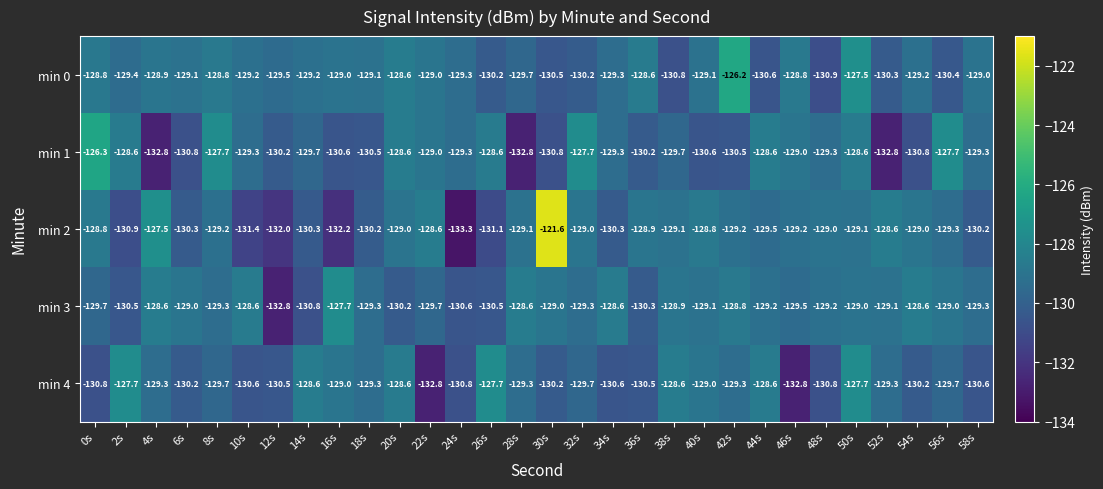

At which category is the sum across all series the highest?

50s